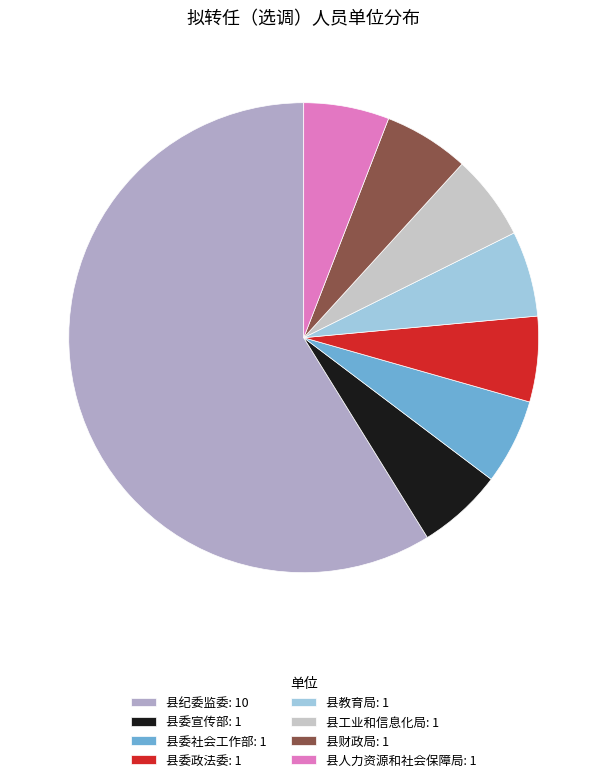

Rank the categories by value from highest to lowest.

县纪委监委, 县委宣传部, 县委社会工作部, 县委政法委, 县教育局, 县工业和信息化局, 县财政局, 县人力资源和社会保障局